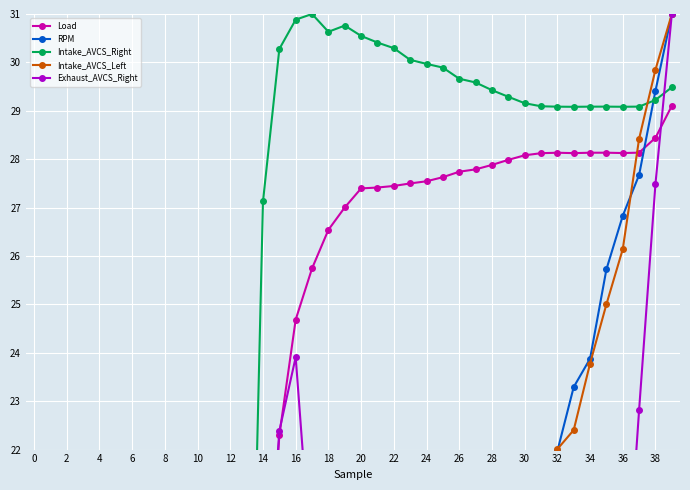

At which label does Load reach its peak?

39